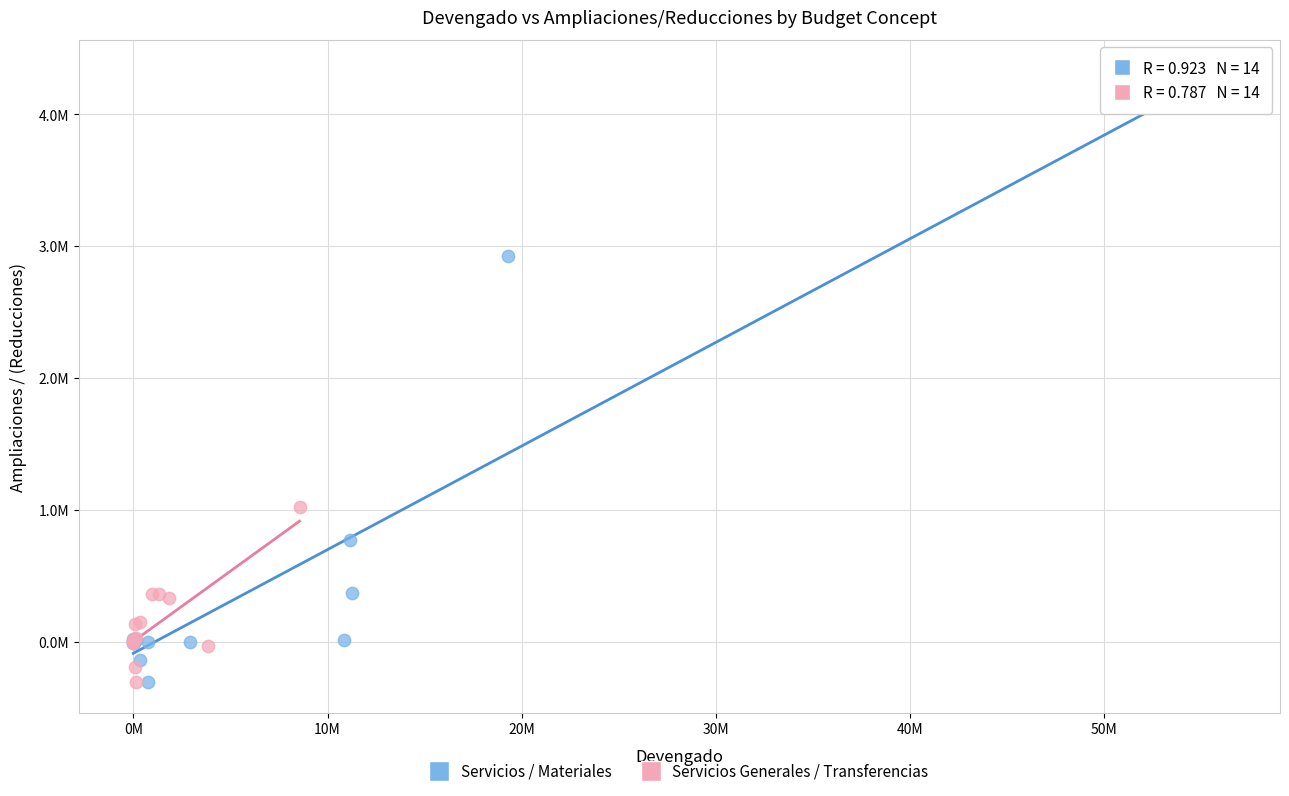

Which series contains the highest Y value?

Servicios / Materiales